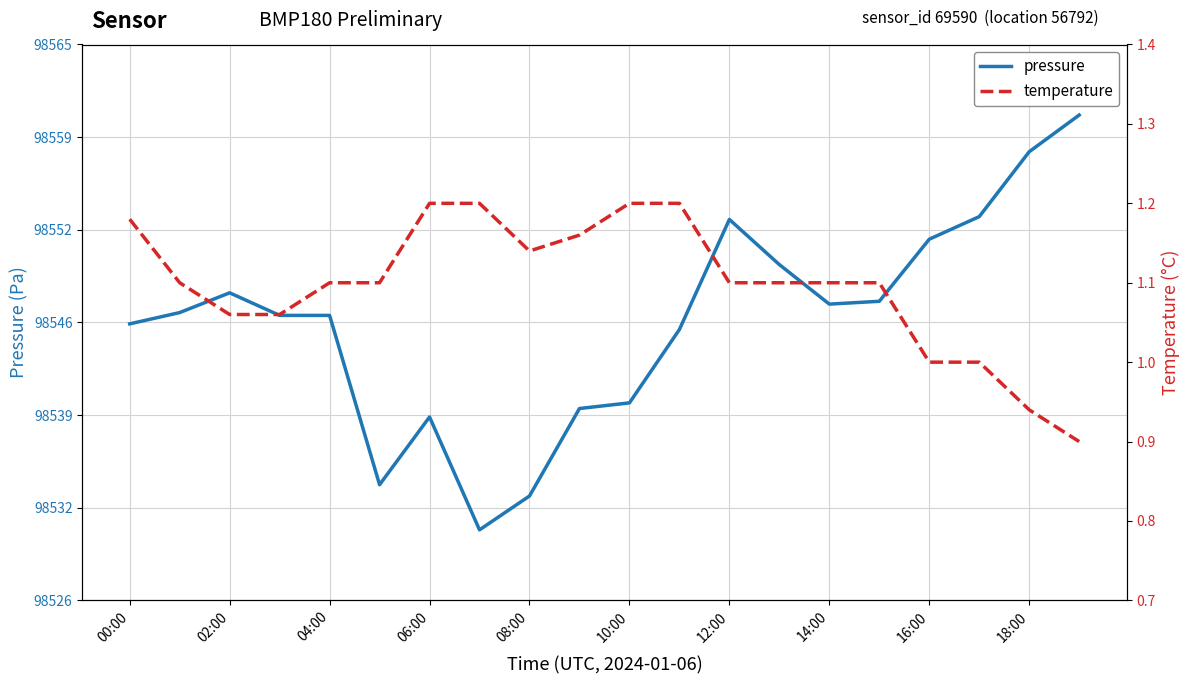

What position from the left is 14:00?

8